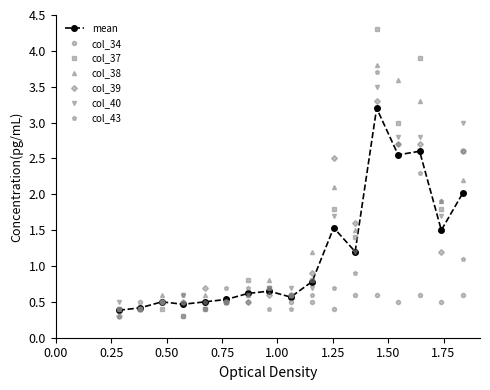

Which series has the widest spread of values?

col_37